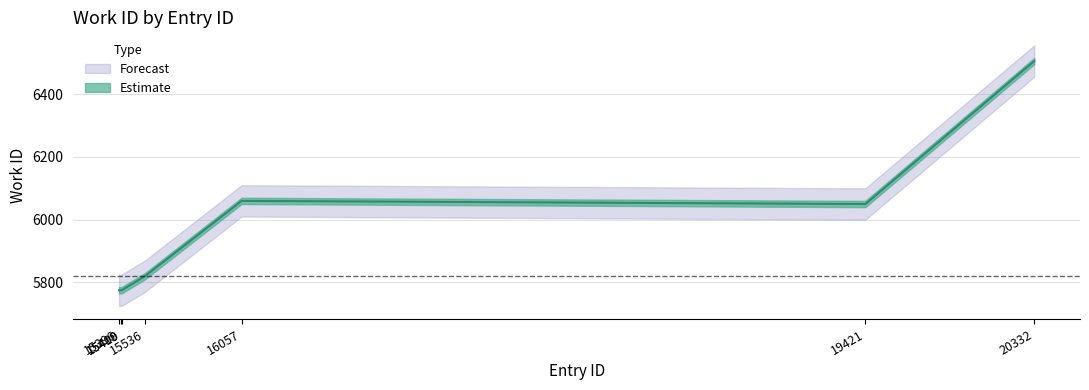

At which category does the data reach its first local valley?

19421